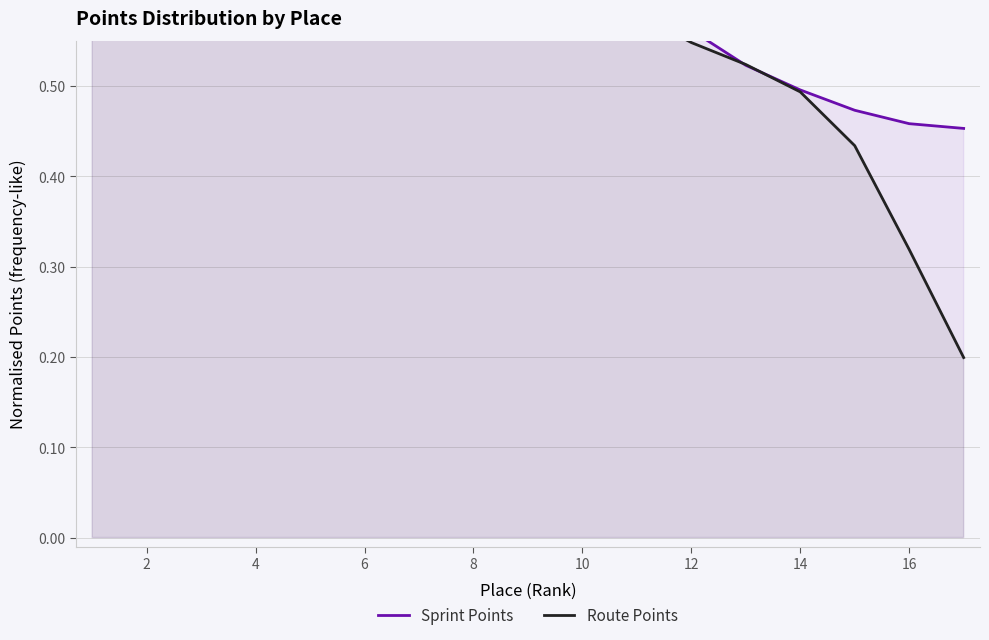

Which series has the largest range (max minus min)?

Route Points